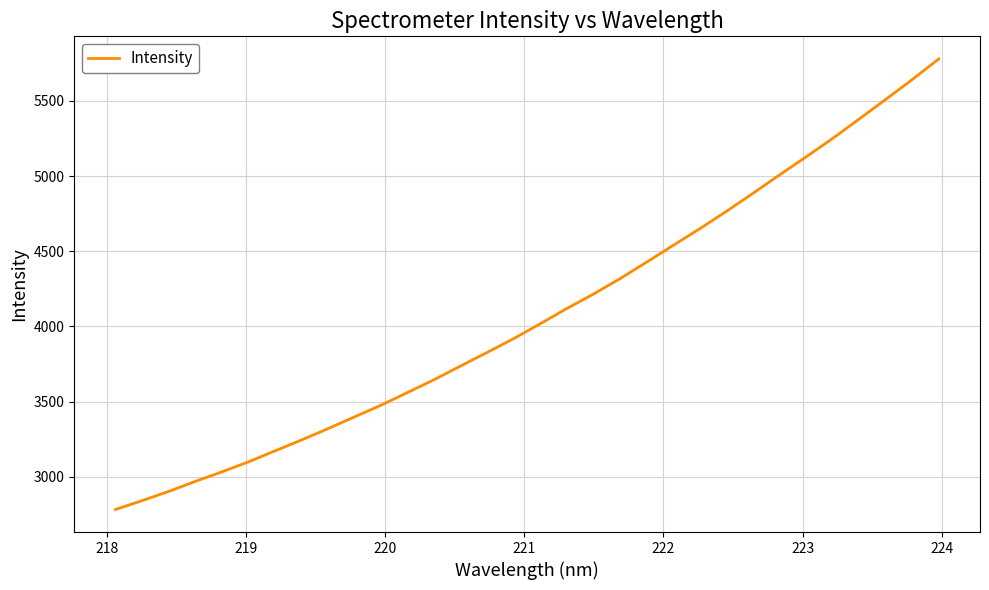

What is the smallest value displayed?

2782.8